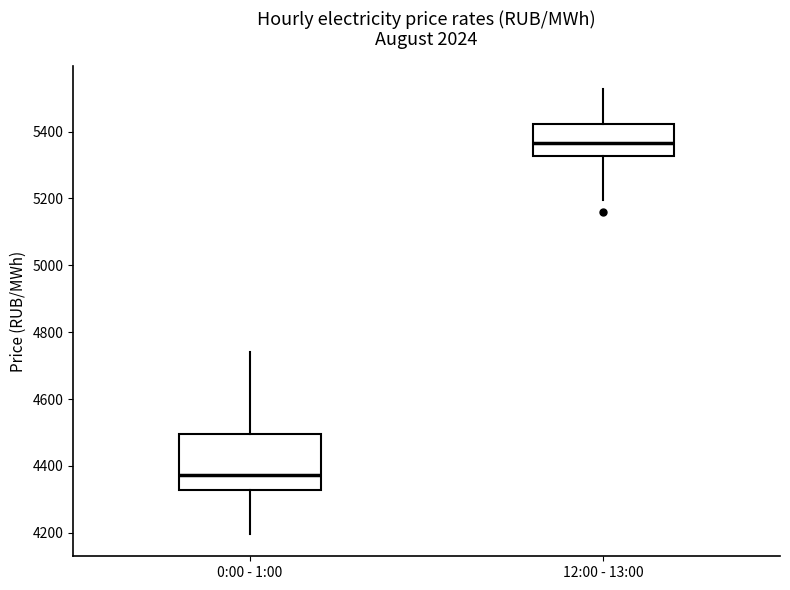

Reading left to right, read every box against the y-axis: the position of its median line, the range the box covers, and the ends of its whiskers. The values are not printed on the chart, so give them approximately, as read against the axis.

0:00 - 1:00: median 4380, box 4320 to 4500, whiskers 4200 to 4740
12:00 - 13:00: median 5360, box 5320 to 5420, whiskers 5200 to 5520